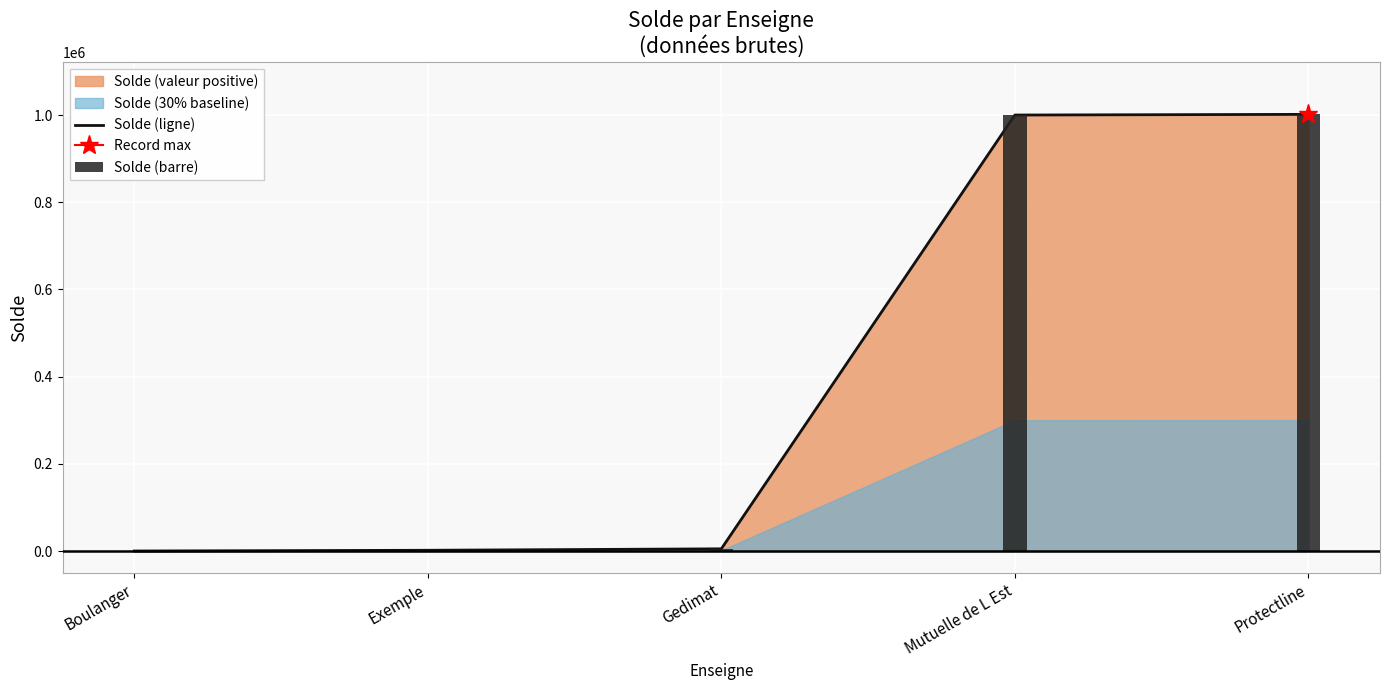

What is the label of the 3rd bar from the right?

Gedimat